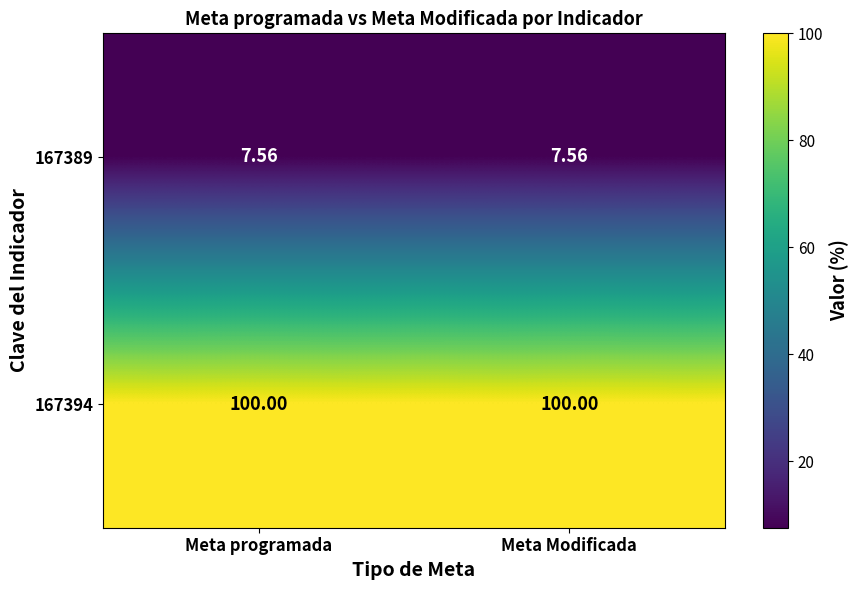

Rank the series by their maximum value, from highest to lowest.

167394, 167389